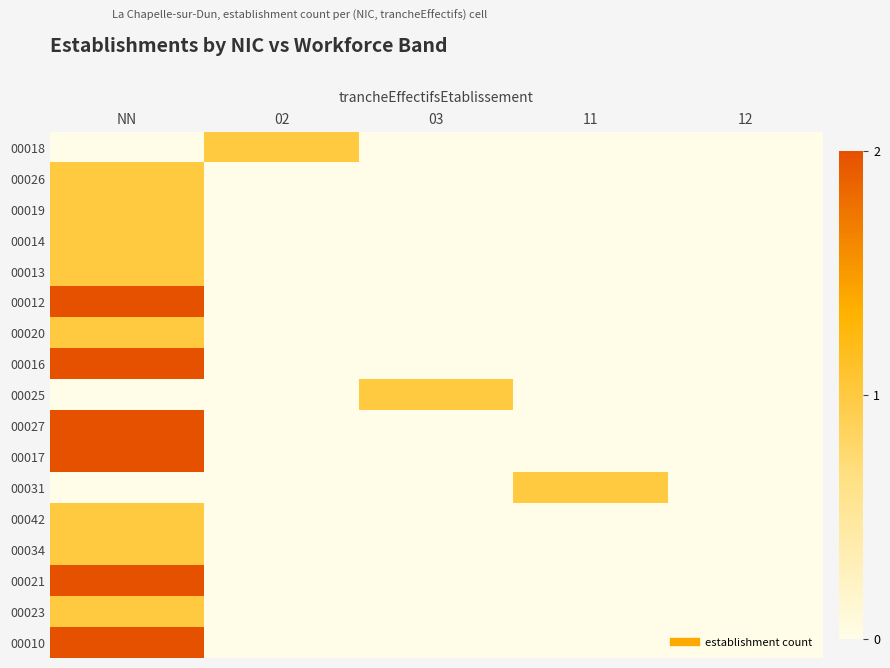

At which category is the sum across all series the highest?

NN